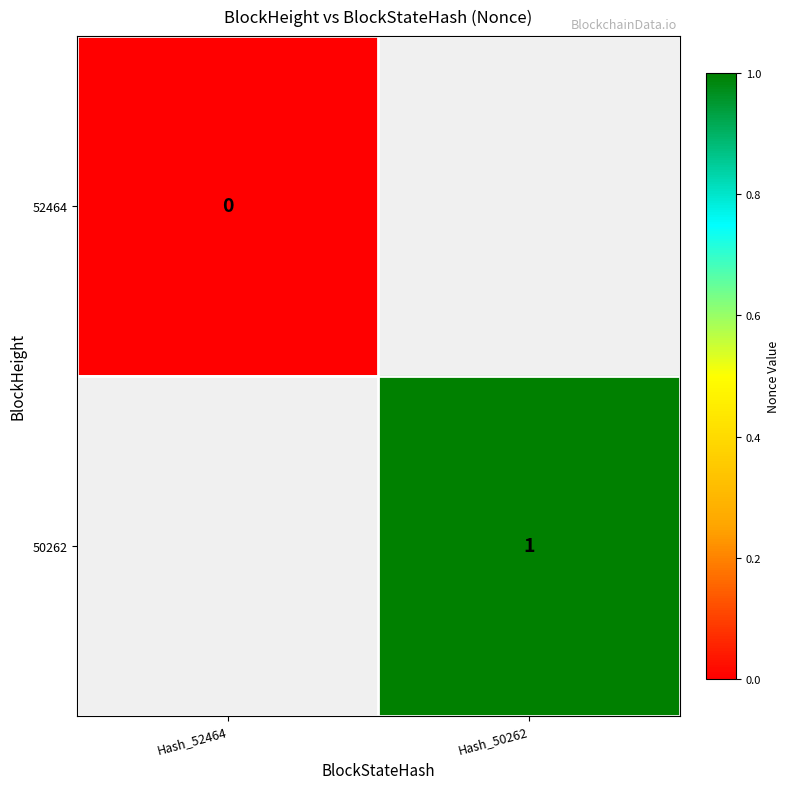

List the series in order of their overall mean, highest first.

50262, 52464